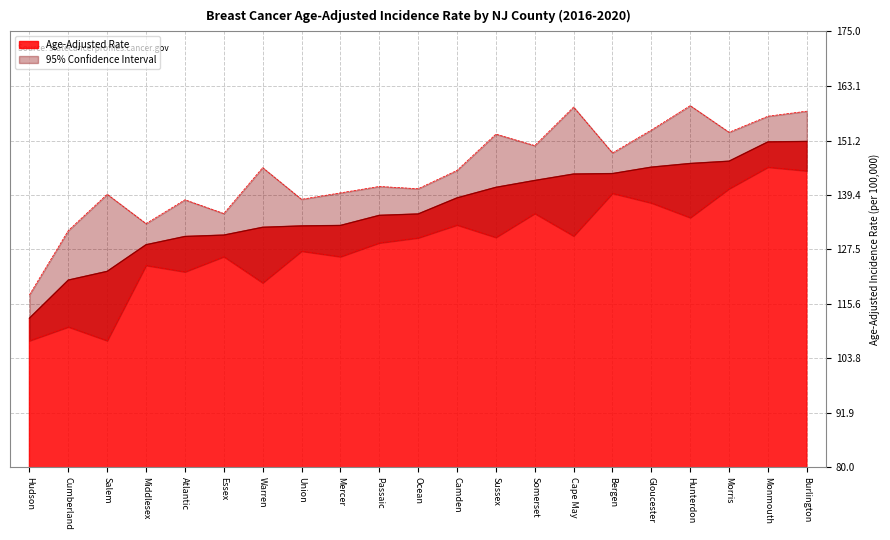

Between Warren and Somerset, which is larger?

Somerset